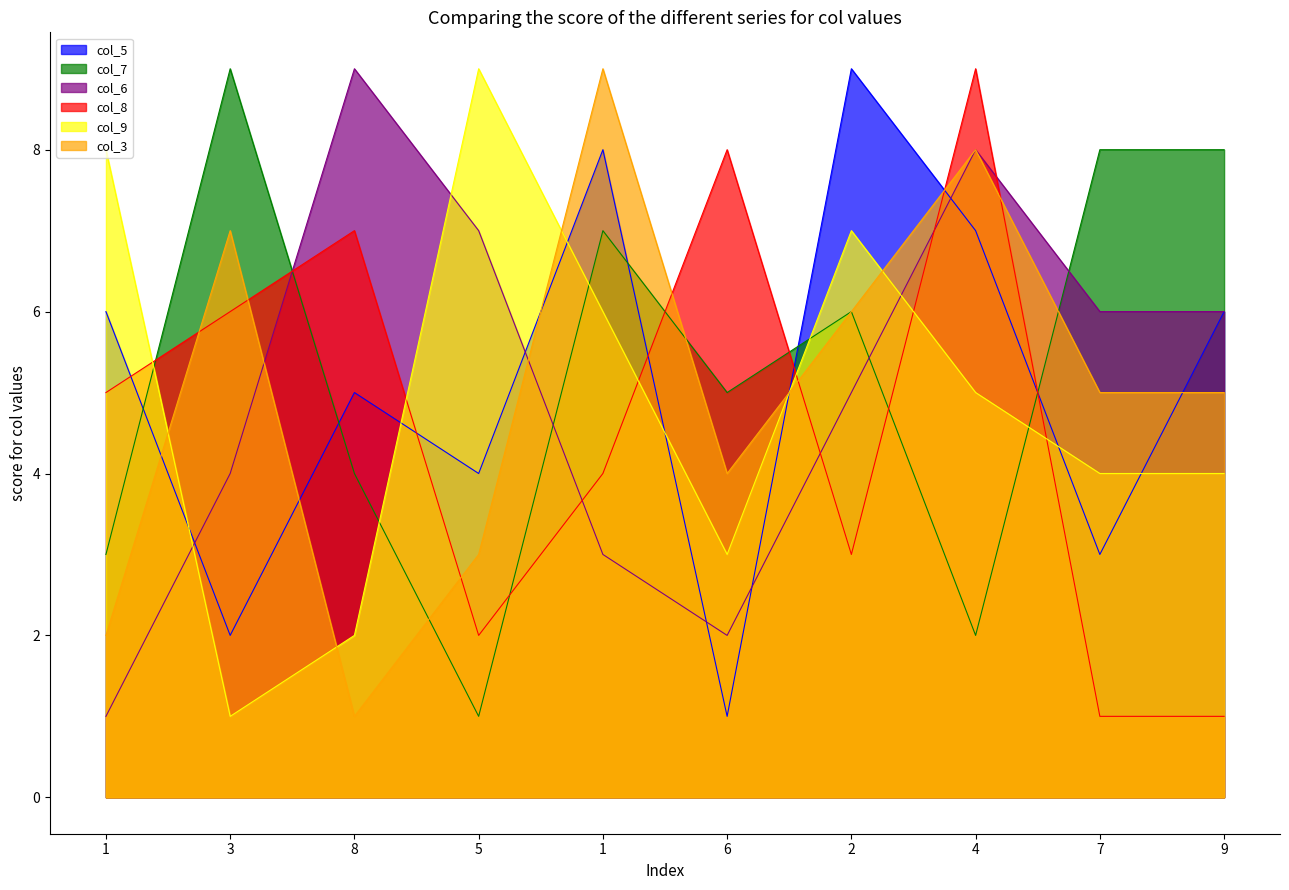

At which label does col_3 reach its minimum?

8